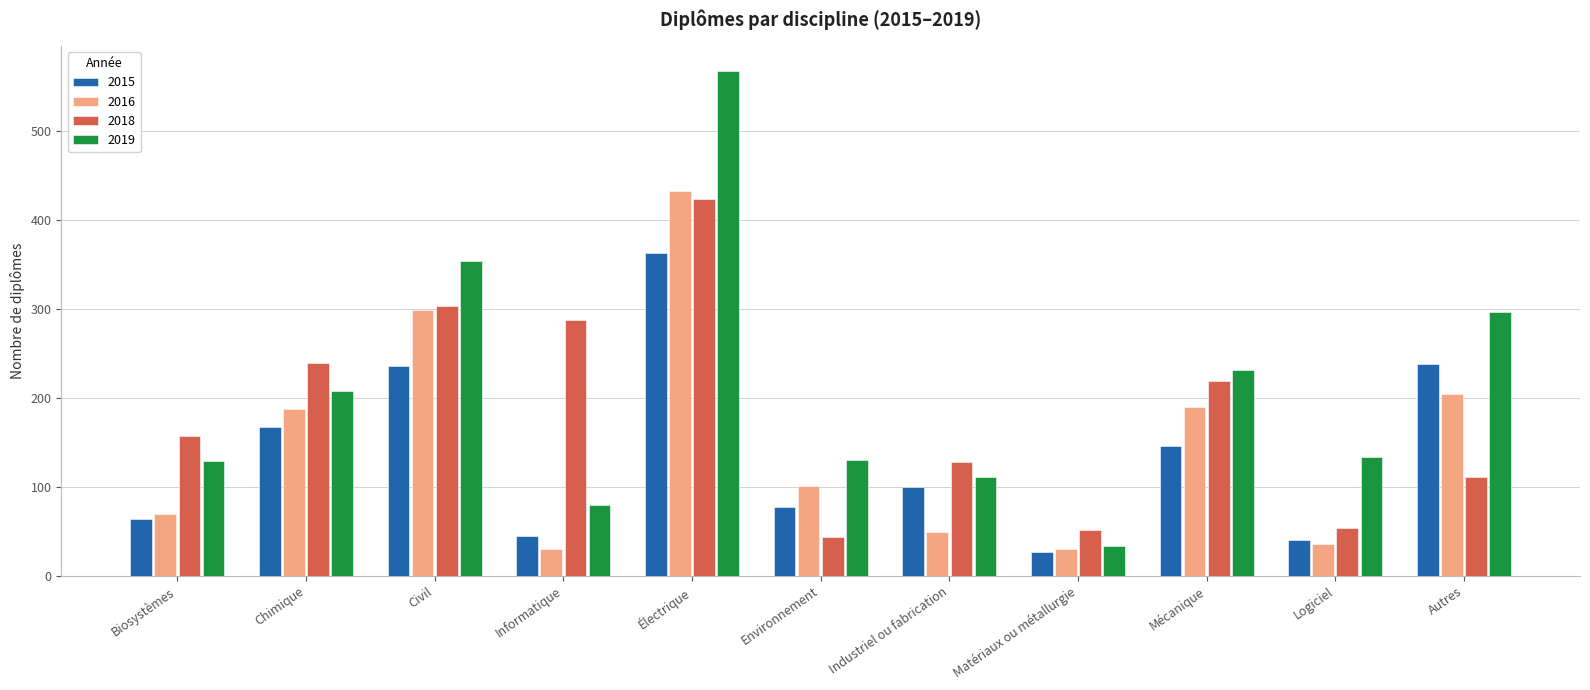

At which category does the chart reach its peak across all series?

Électrique